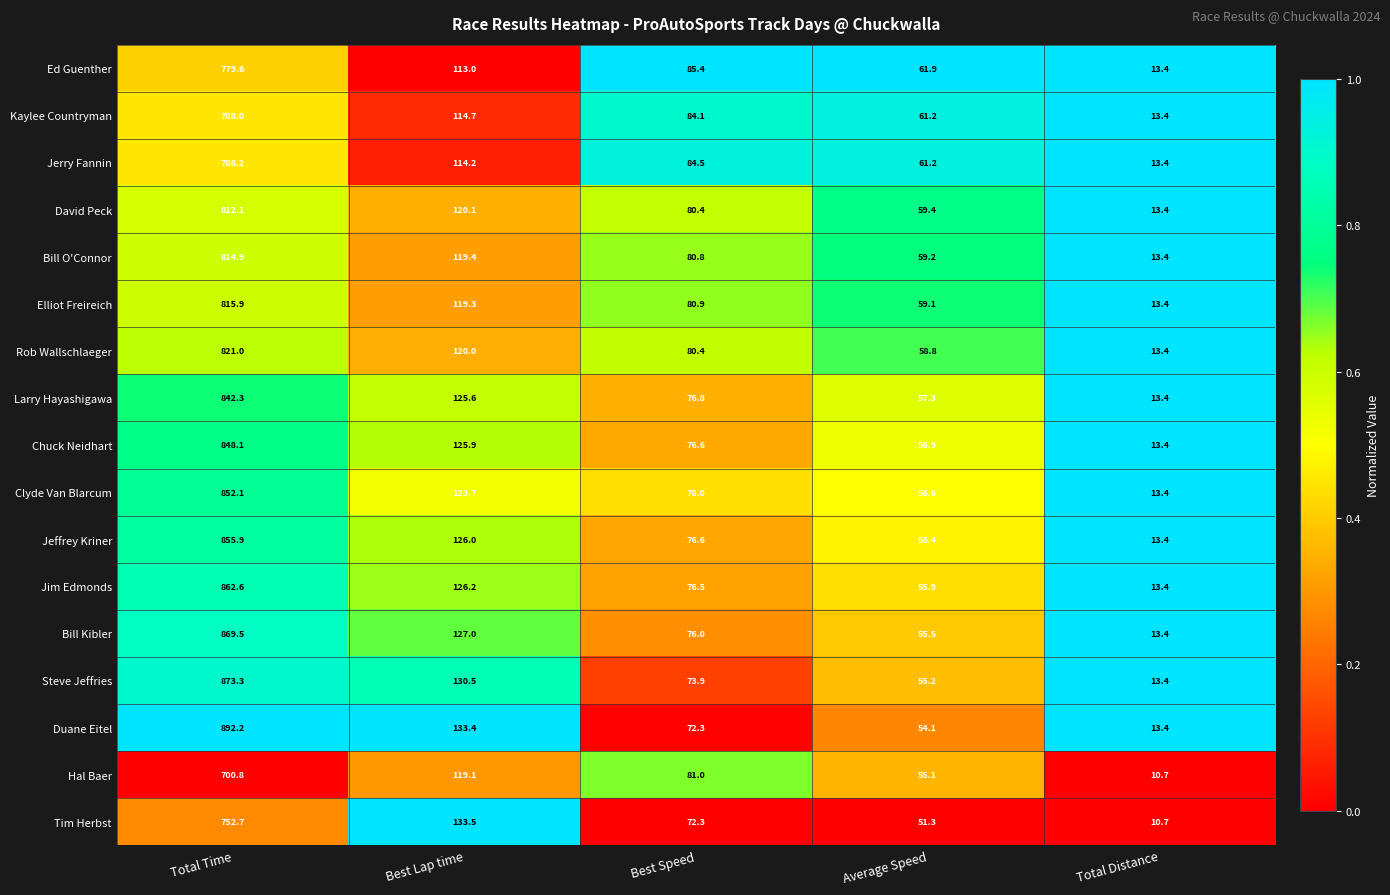

True or false: Jeffrey Kriner has a value of 126.0 at Best Lap time.

True